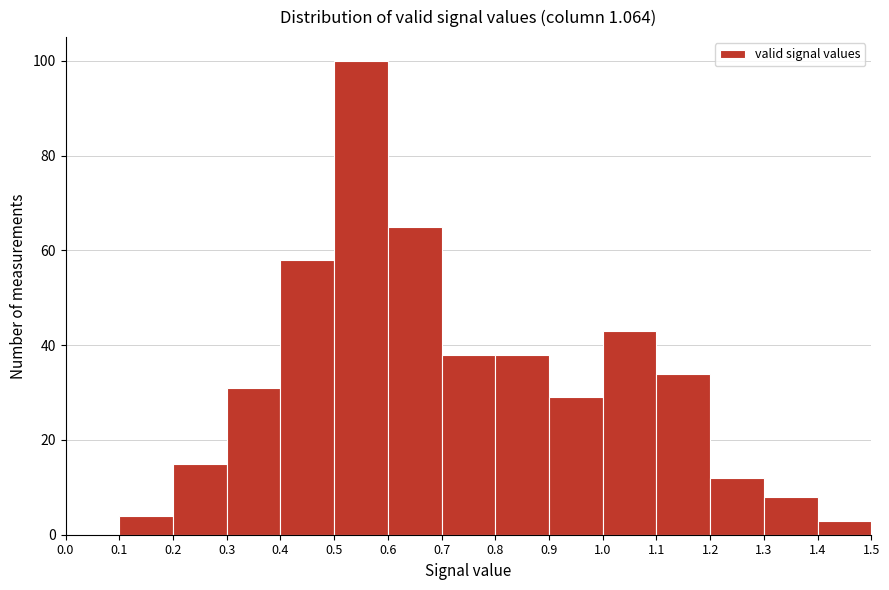

Reading left to right, transcribe this chart: for each bar, give the range it covers on the x-axis and its height. The values are not printed on the chart, so give them approximately, as read against the axis.

0.0 to 0.1: 0
0.1 to 0.2: 4
0.2 to 0.3: 16
0.3 to 0.4: 32
0.4 to 0.5: 58
0.5 to 0.6: 100
0.6 to 0.7: 66
0.7 to 0.8: 38
0.8 to 0.9: 38
0.9 to 1.0: 30
1.0 to 1.1: 44
1.1 to 1.2: 34
1.2 to 1.3: 12
1.3 to 1.4: 8
1.4 to 1.5: 4